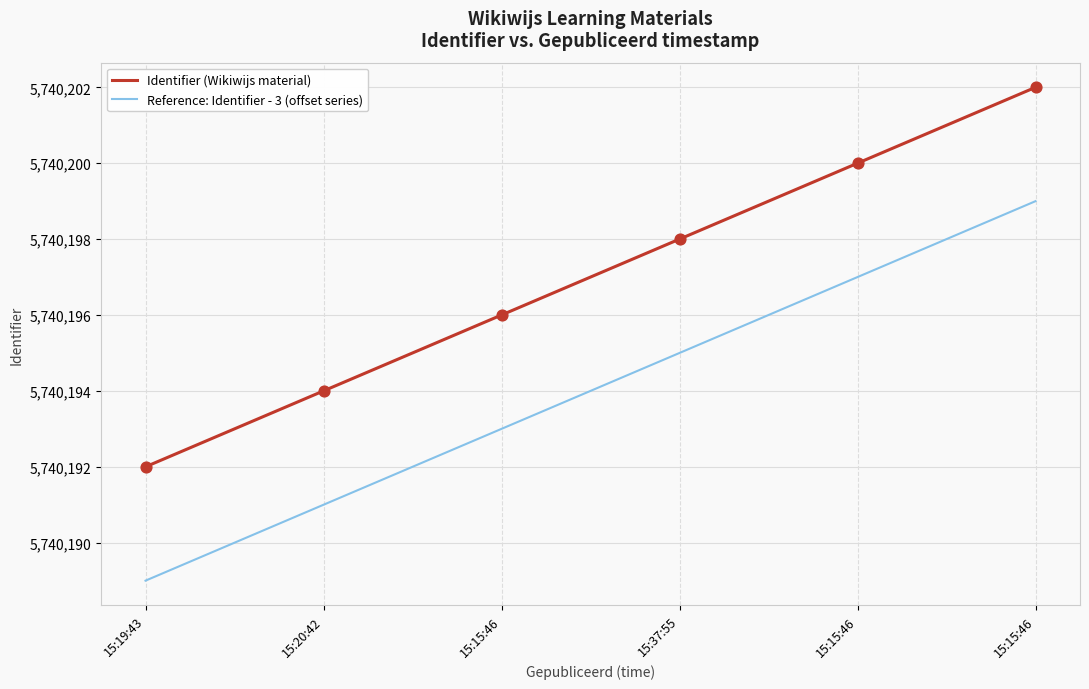

Is the value of Reference: Identifier - 3 (offset series) at 15:15:46 greater than the value of Identifier (Wikiwijs material) at 15:37:55?

No